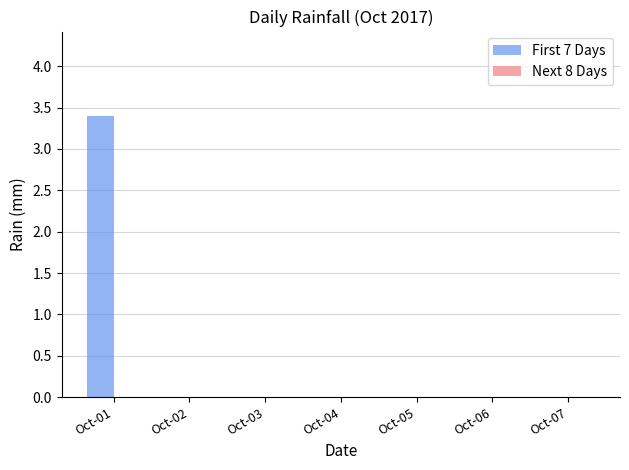

What is the maximum value shown in the chart?

3.4